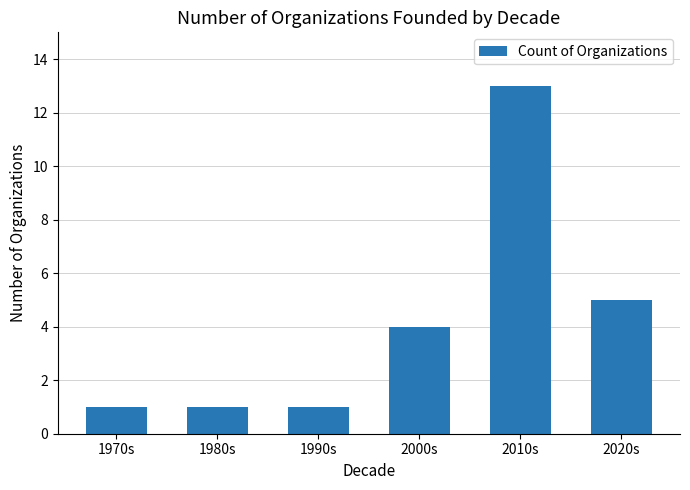

Does the chart contain stacked bars?

No